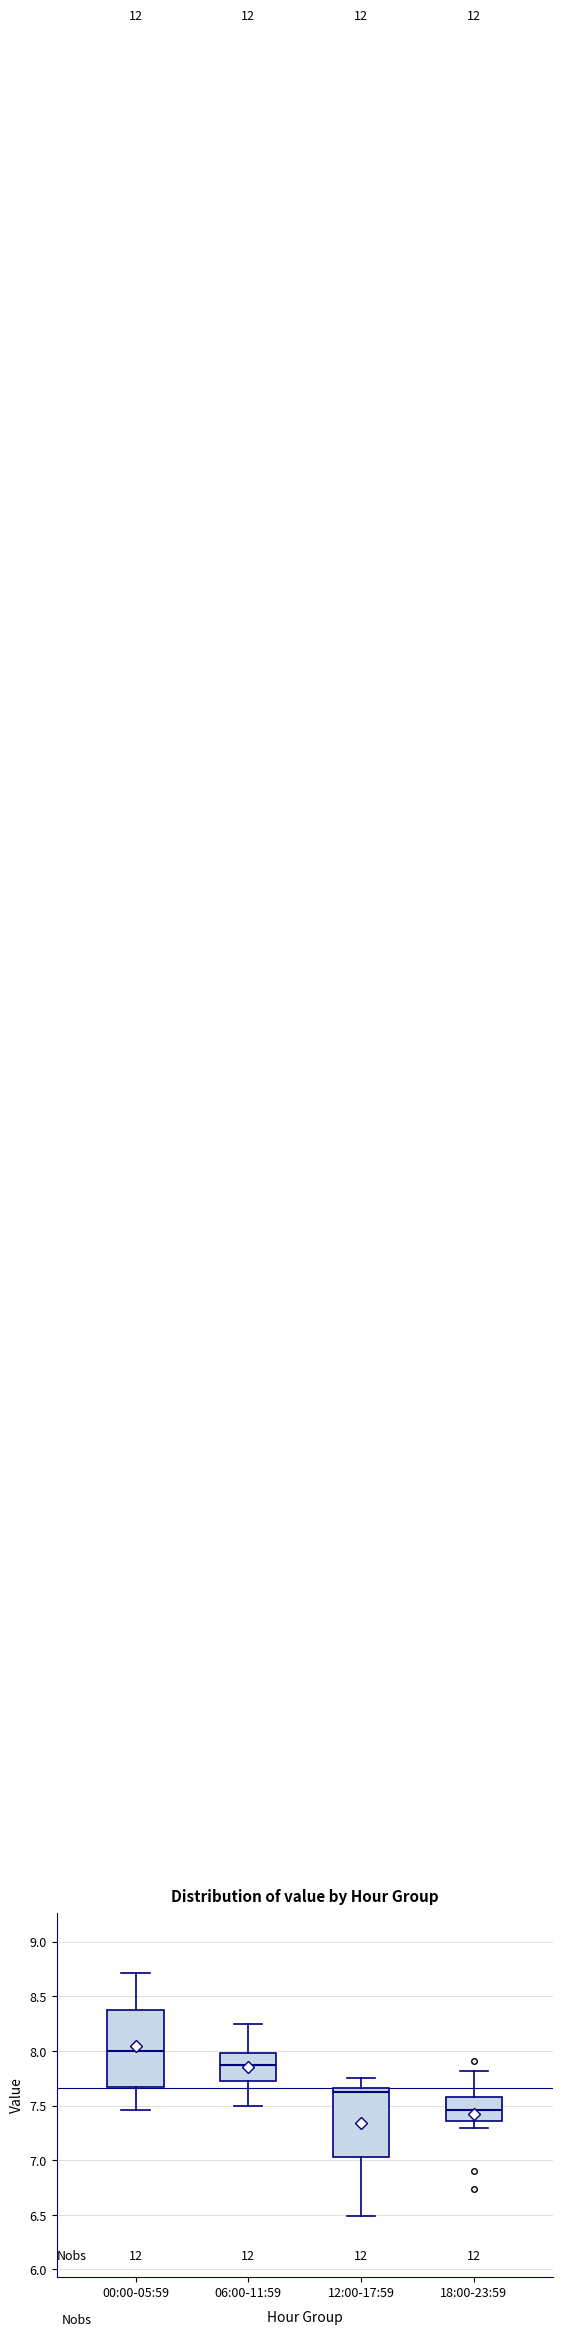

Reading left to right, read every box against the y-axis: the position of its median line, the range the box covers, and the ends of its whiskers. The values are not printed on the chart, so give them approximately, as read against the axis.

00:00-05:59: median 8.00, box 7.65 to 8.35, whiskers 7.45 to 8.70
06:00-11:59: median 7.90, box 7.70 to 8.00, whiskers 7.50 to 8.25
12:00-17:59: median 7.60, box 7.05 to 7.65, whiskers 6.50 to 7.75
18:00-23:59: median 7.45, box 7.35 to 7.60, whiskers 7.30 to 7.80